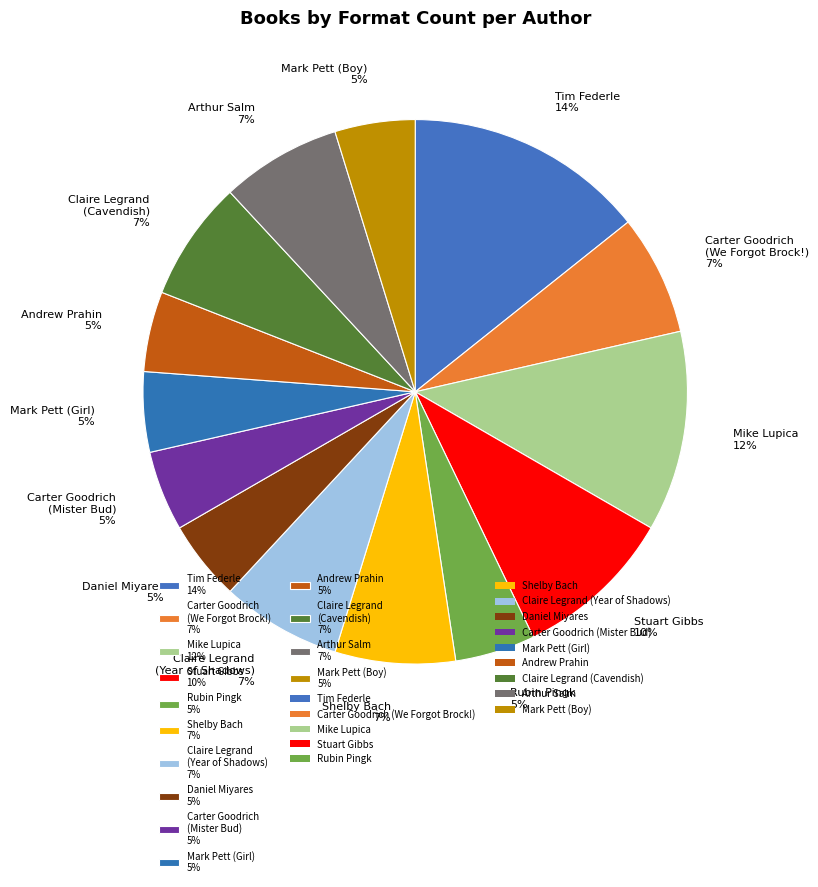

To the nearest percent, what is the average slice percentage?

7%